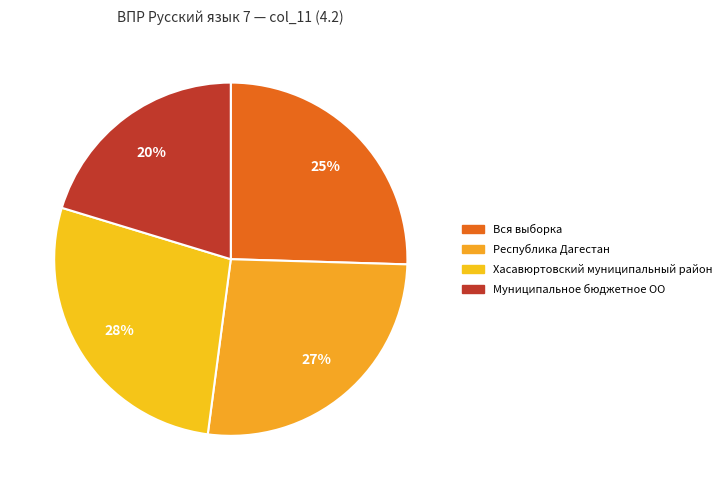

Is it true that Муниципальное бюджетное ОО is 20% of the pie?

True